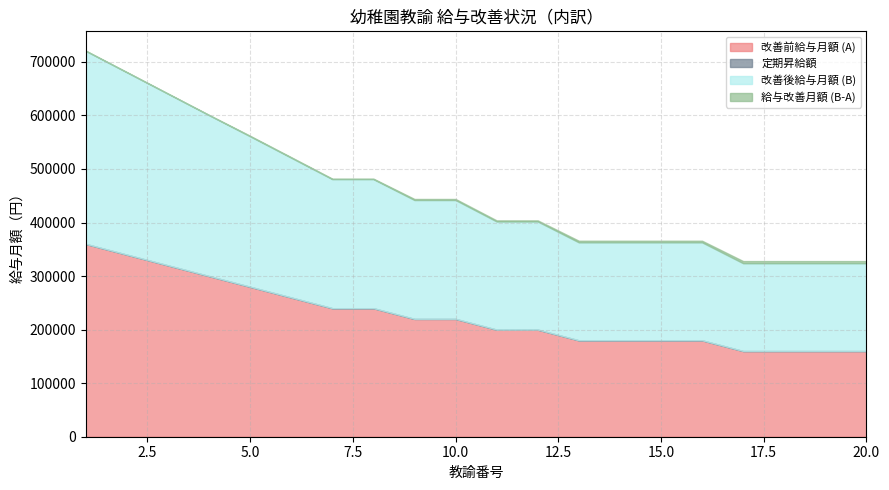

Is the value of 定期昇給額 at 1 greater than the value of 改善後給与月額 (B) at 18?

No